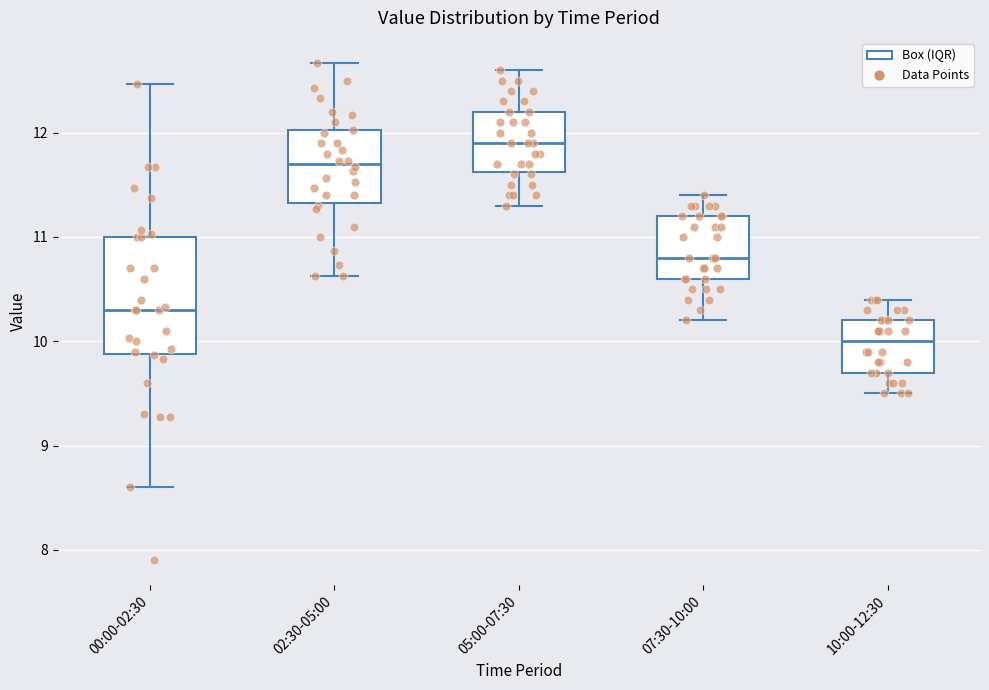

Reading left to right, read every box against the y-axis: the position of its median line, the range the box covers, and the ends of its whiskers. The values are not printed on the chart, so give them approximately, as read against the axis.

00:00-02:30: median 10.3, box 9.9 to 11.0, whiskers 8.6 to 12.5
02:30-05:00: median 11.7, box 11.3 to 12.0, whiskers 10.6 to 12.7
05:00-07:30: median 11.9, box 11.6 to 12.2, whiskers 11.3 to 12.6
07:30-10:00: median 10.8, box 10.6 to 11.2, whiskers 10.2 to 11.4
10:00-12:30: median 10.0, box 9.7 to 10.2, whiskers 9.5 to 10.4